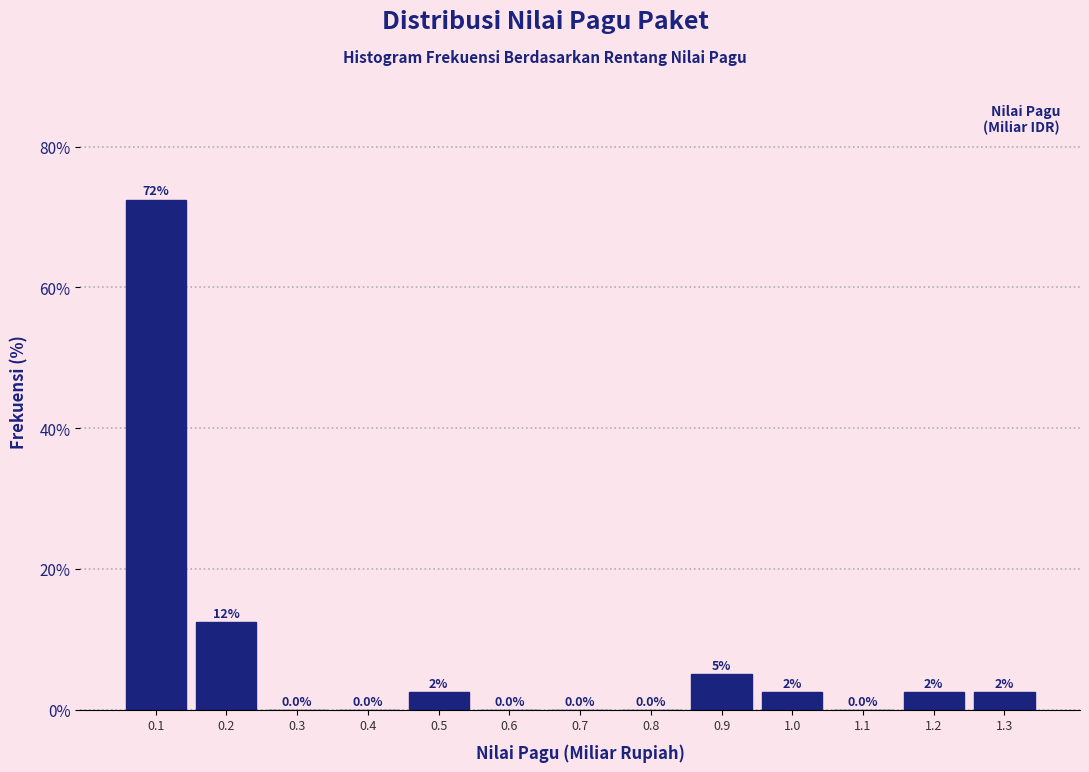

Reading right to left, list all the values displayed in this chart.

1.3=2.5	1.2=2.5	1.1=0.0	1.0=2.5	0.9=5.0	0.8=0.0	0.7=0.0	0.6=0.0	0.5=2.5	0.4=0.0	0.3=0.0	0.2=12.5	0.1=72.5